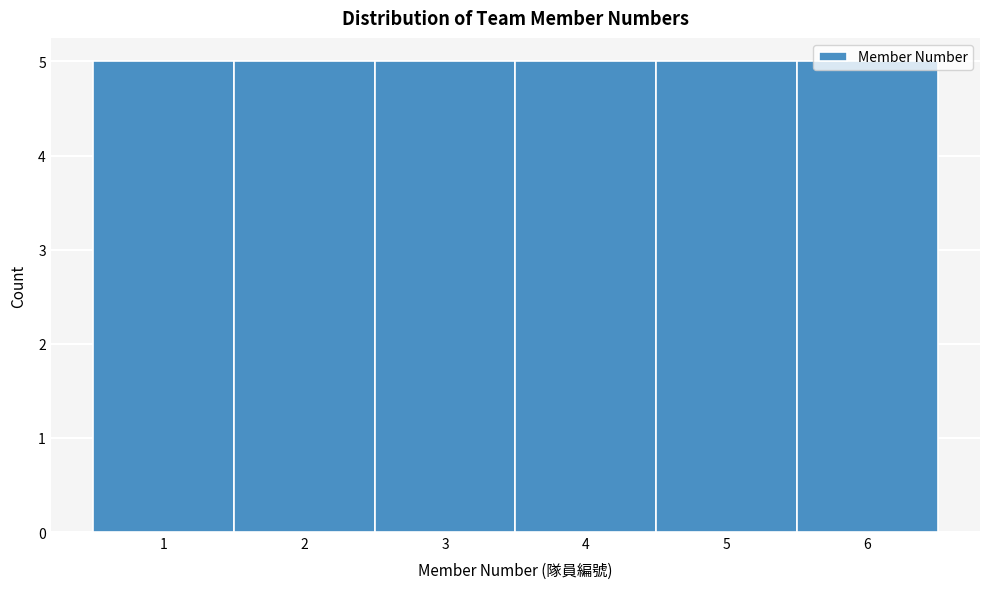

Reading left to right, transcribe this chart: for each bar, give the range it covers on the x-axis and its height. The values are not printed on the chart, so give them approximately, as read against the axis.

0.5 to 1.5: 5
1.5 to 2.5: 5
2.5 to 3.5: 5
3.5 to 4.5: 5
4.5 to 5.5: 5
5.5 to 6.5: 5